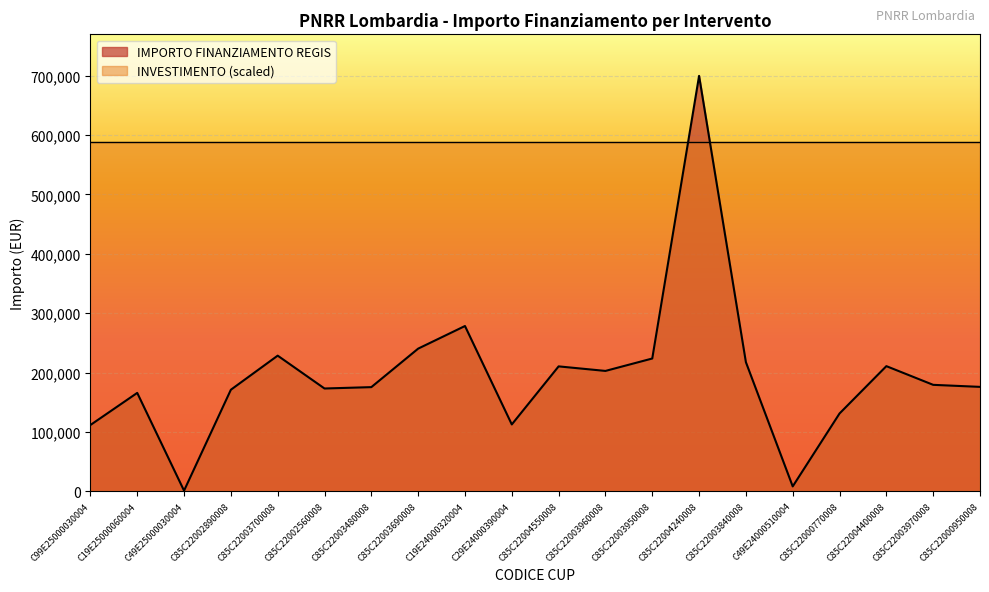

How many lines are shown in the chart?

2